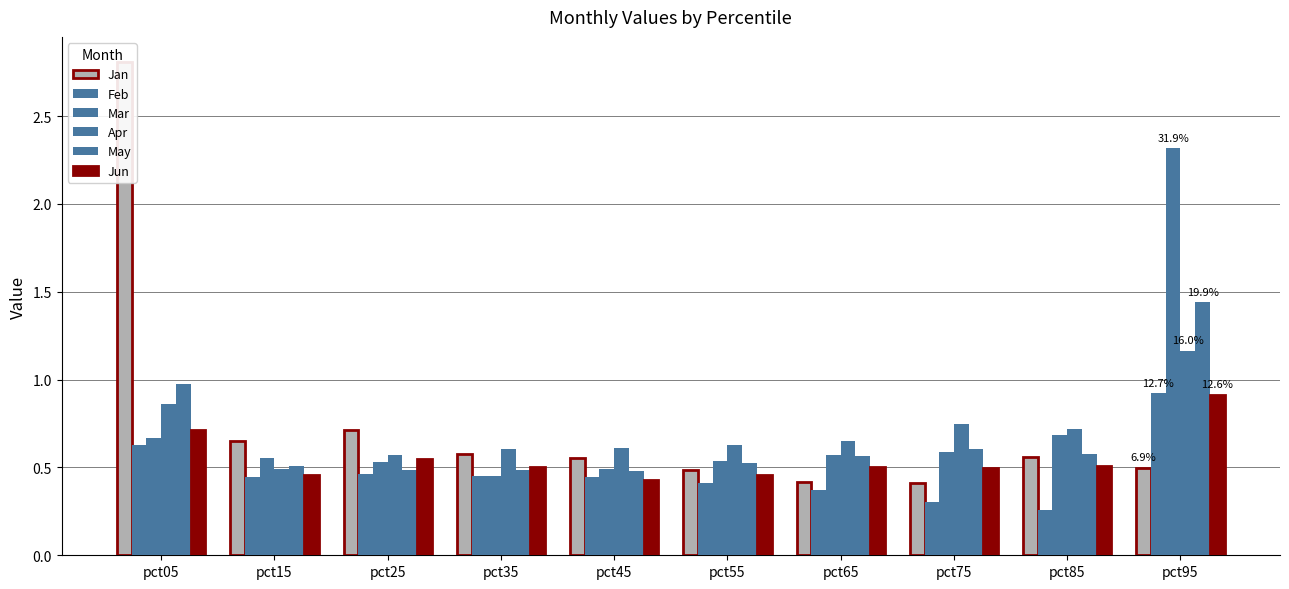

What is the greatest value displayed?

2.8